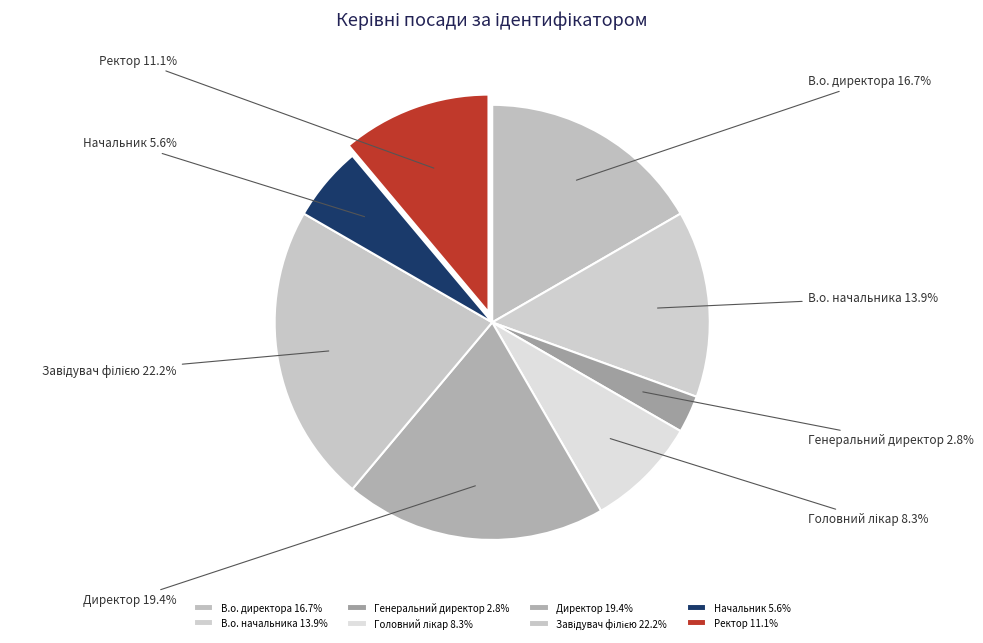

To the nearest percent, what portion does Ректор represent?

11%